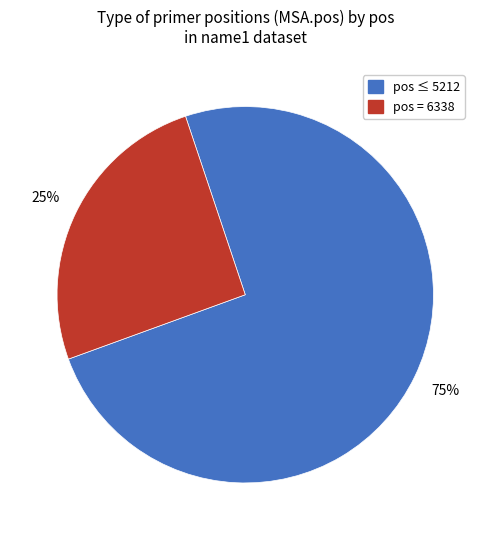

To the nearest percent, what is the average slice percentage?

50%